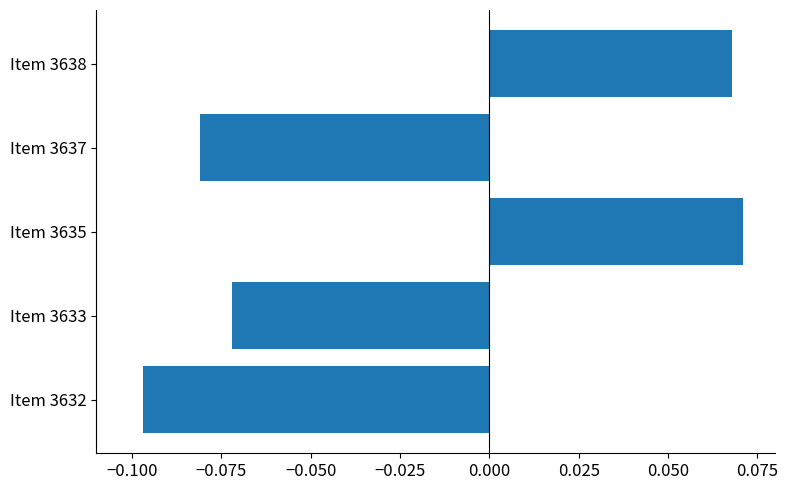

What is the difference between the maximum and second lowest values?

0.2